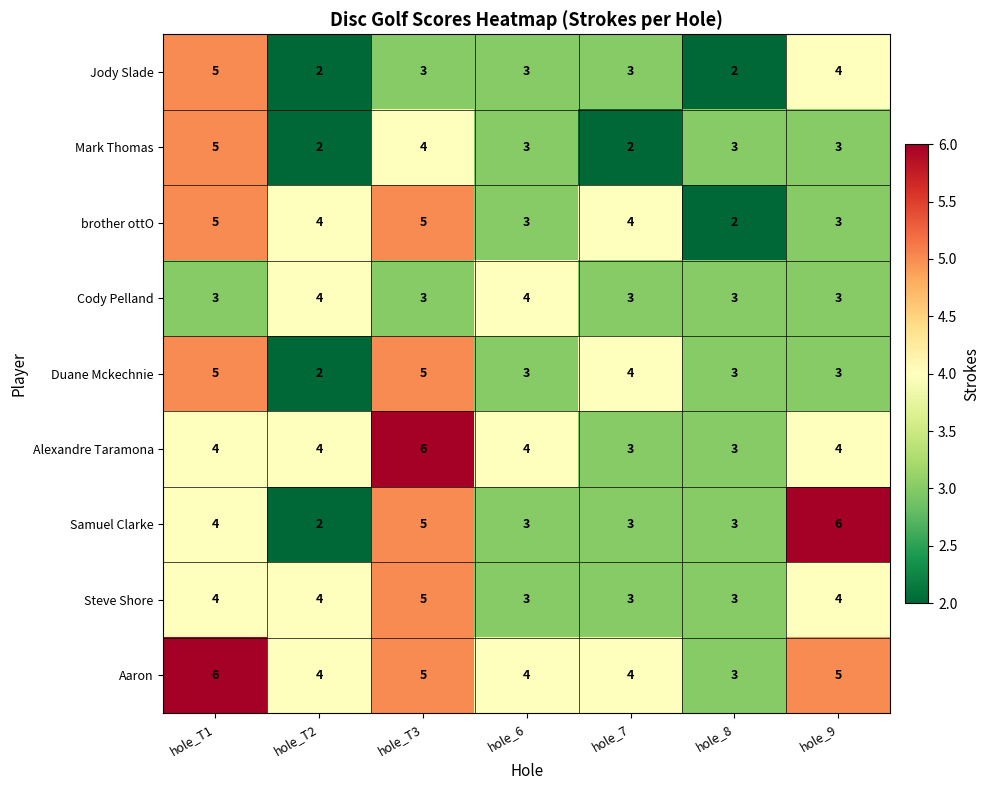

What is the difference between the Alexandre Taramona values at hole_T3 and hole_7?

3